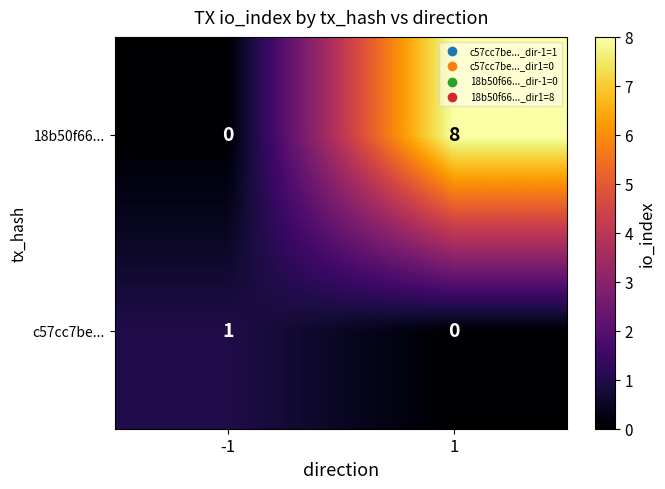

Which series has the widest spread of values?

18b50f66...